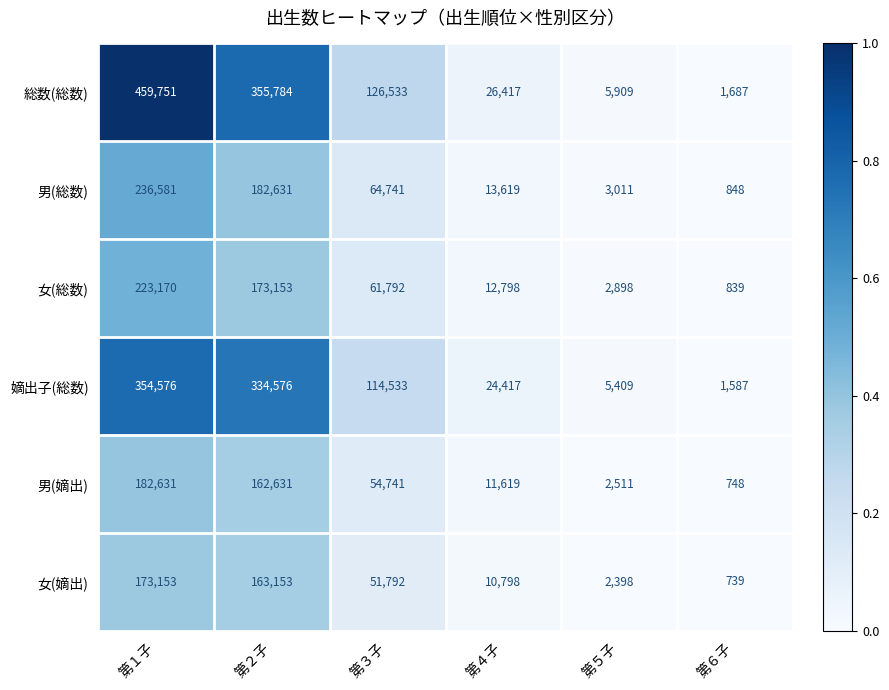

What is the difference between the 嫡出子(総数) values at 第６子 and 第１子?

352989